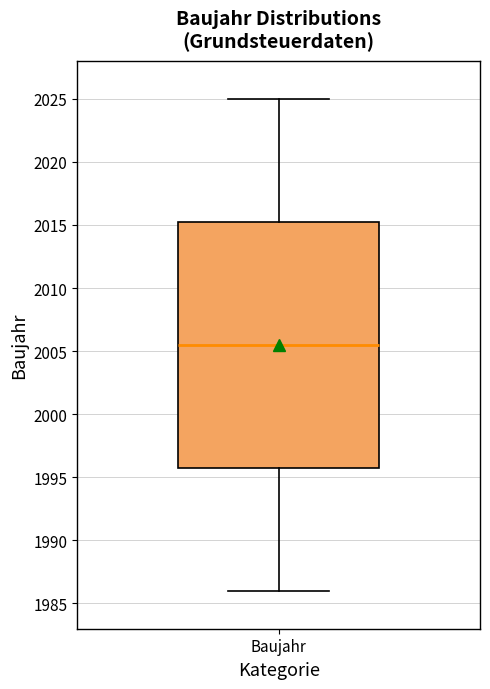

Transcribe this box plot: give where the median line is, the range the box spans, and where the two whiskers end, as read against the y-axis. The values are not printed on the chart, so give them approximately, as read against the axis.

median 2005.5, box 1996.0 to 2015.5, whiskers 1986.0 to 2025.0